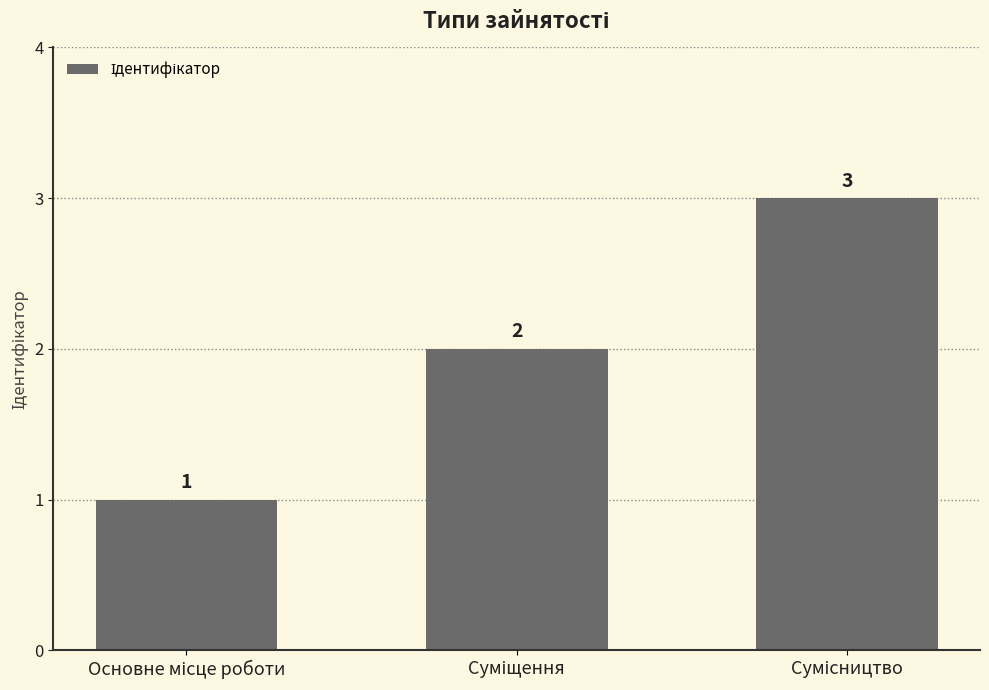

Reading left to right, list all the values displayed in this chart.

1	2	3